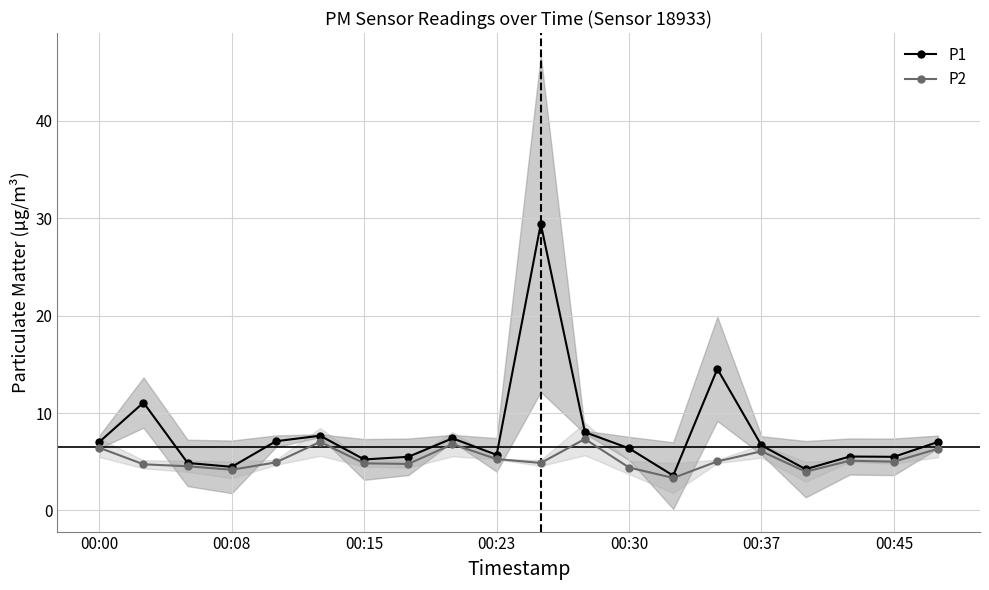

The value of P1 at 00:45 is 5.5. True or false?

True